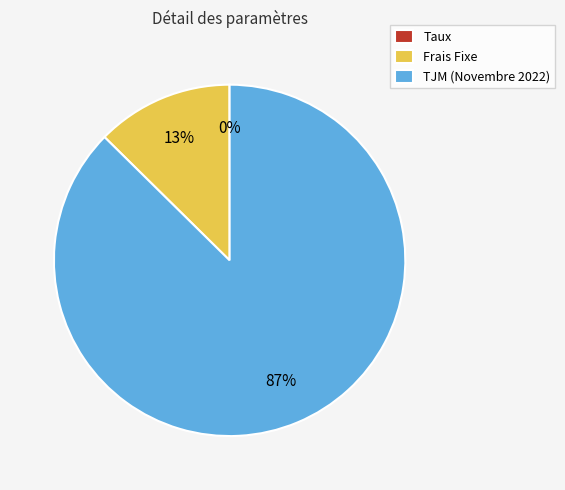

Is the sum of TJM (Novembre 2022) and Frais Fixe greater than half?

Yes